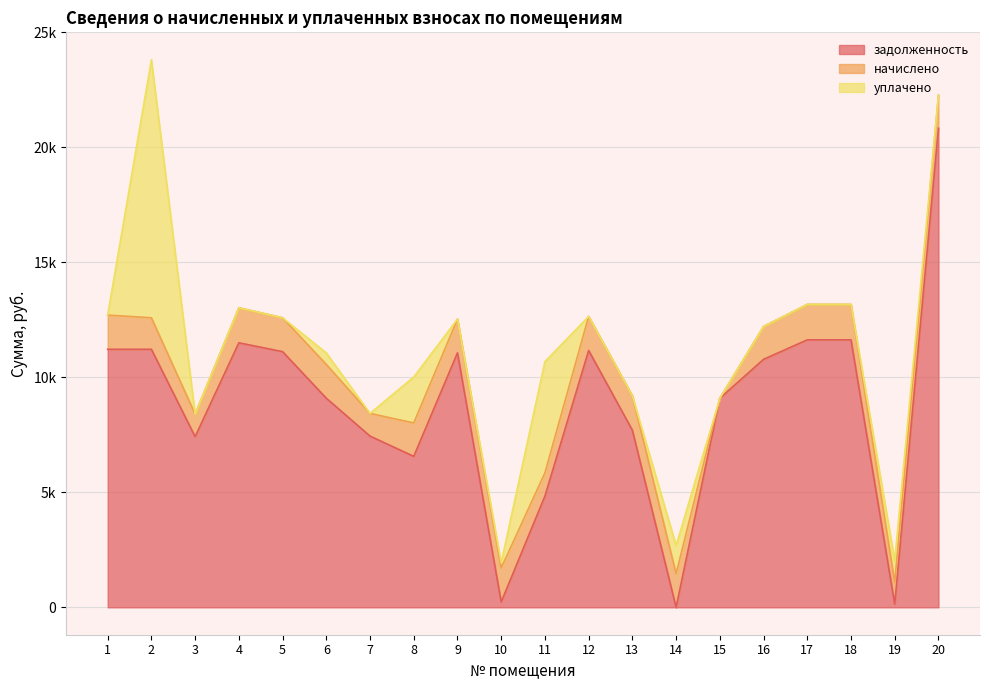

How many series are shown in this chart?

3